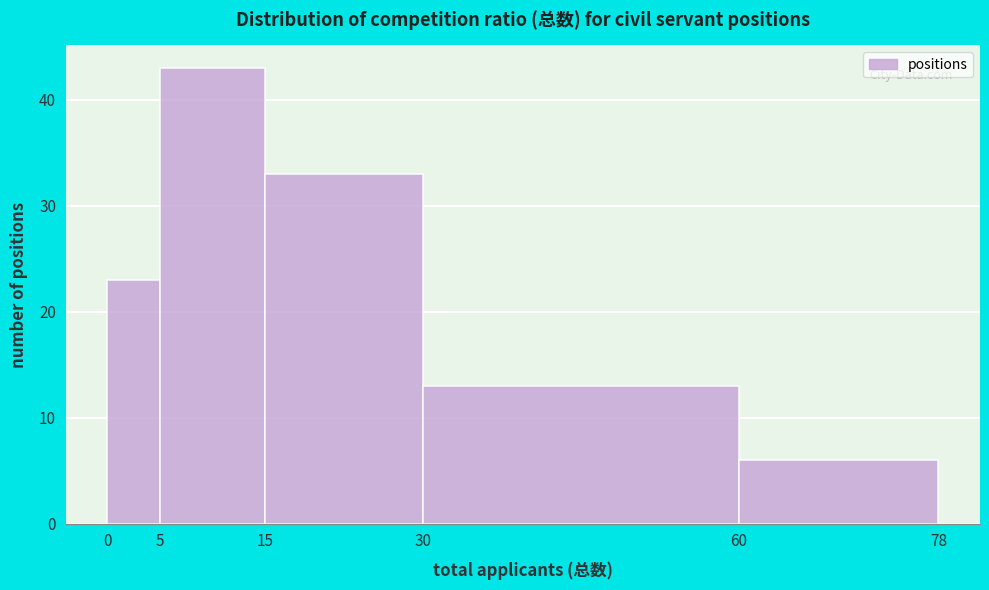

Reading left to right, transcribe all the data shown in this chart.

0=23	5=43	15=33	30=13	60=6